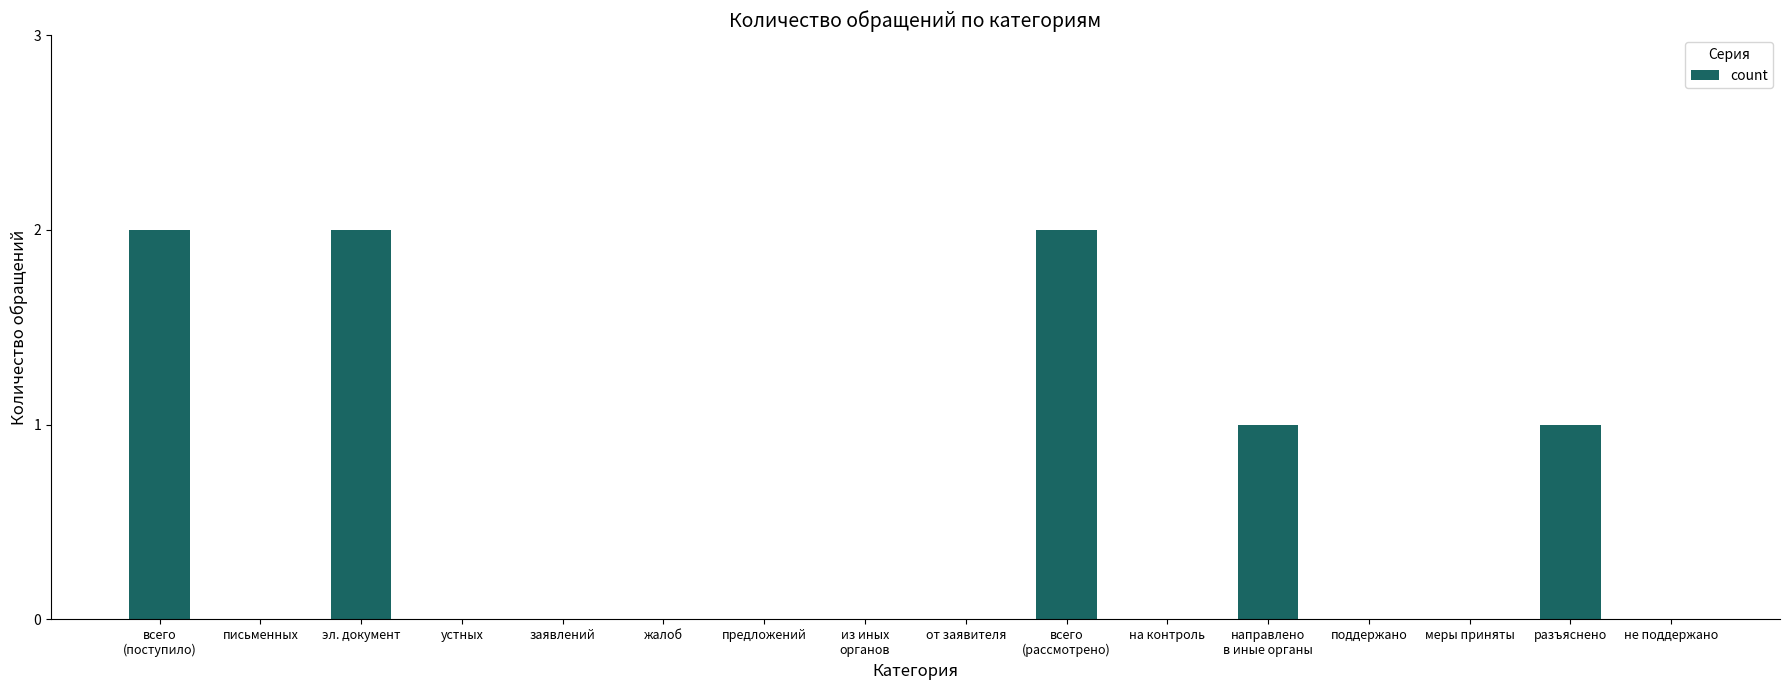

True or false: the data shows 1 at эл. документ.

False